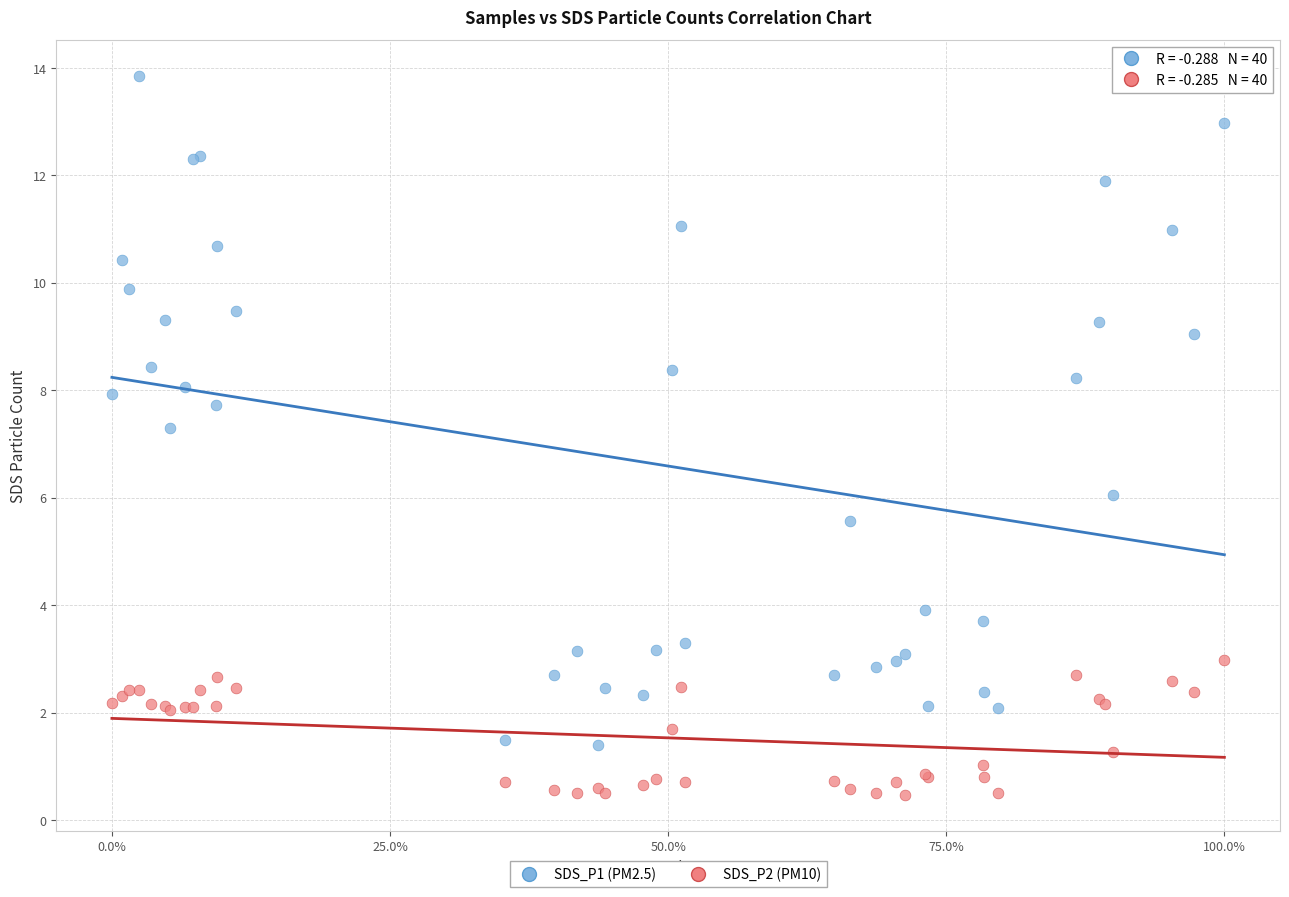

Which series has the largest Y range (max minus min)?

SDS_P1 (PM2.5)